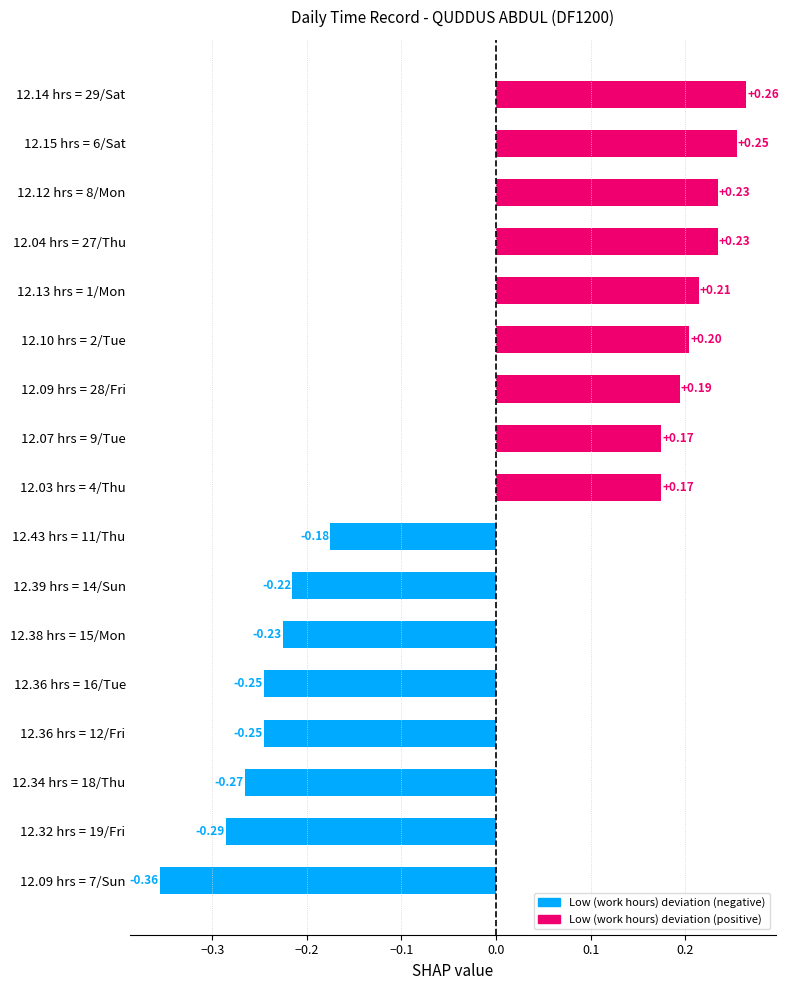

How many values are between 0 and 1?

9